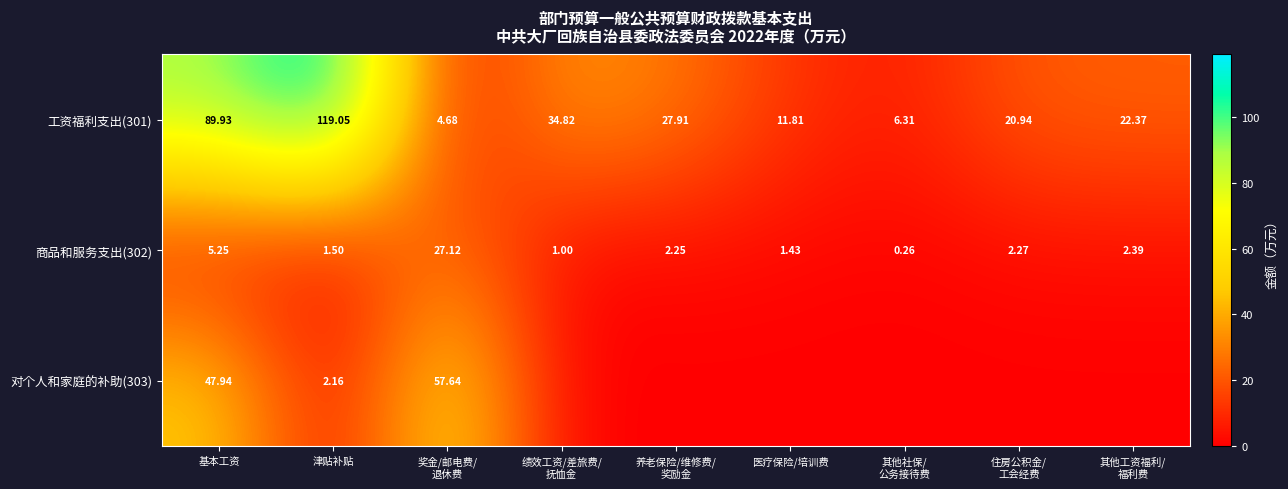

Count the number of data series in this chart.

3